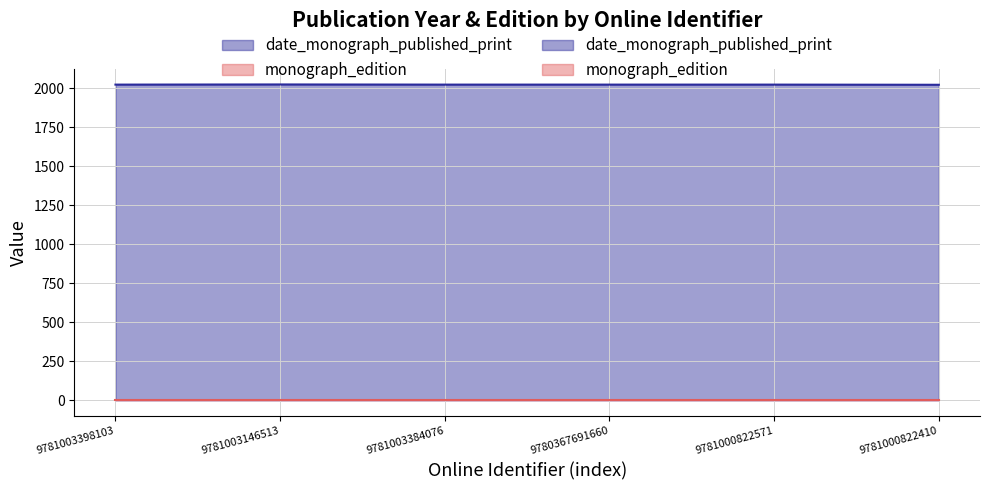

What is the sum of all values?

12138